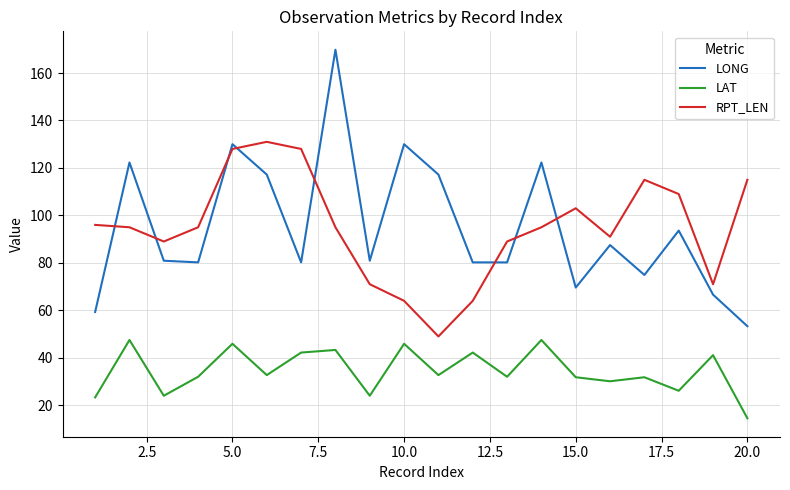

True or false: LAT and LONG cross at least once.

False